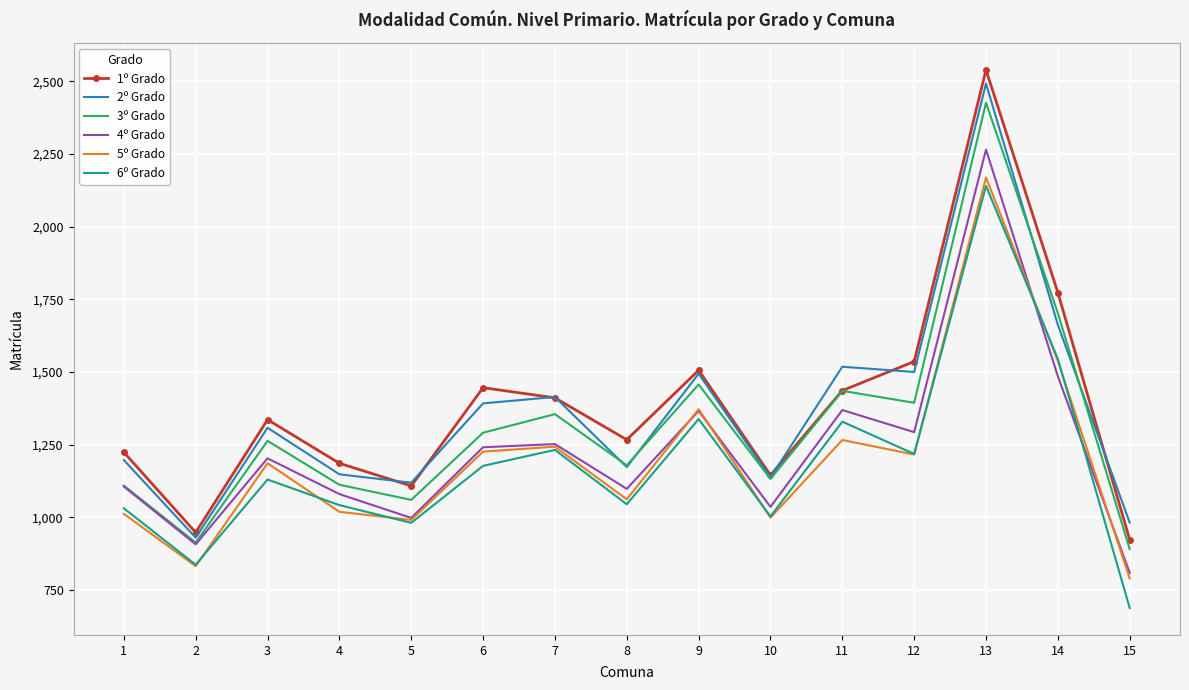

True or false: 3º Grado has a value of 1263 at 3.

True